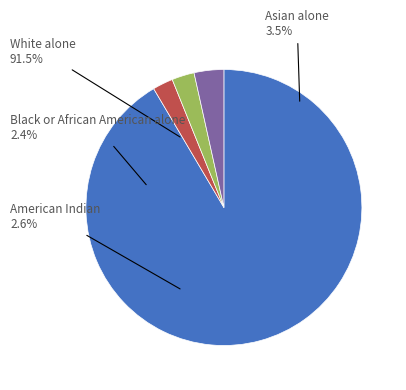

What is the ratio of the value at Asian alone to the value at American Indian and Alaska Native?

1.3